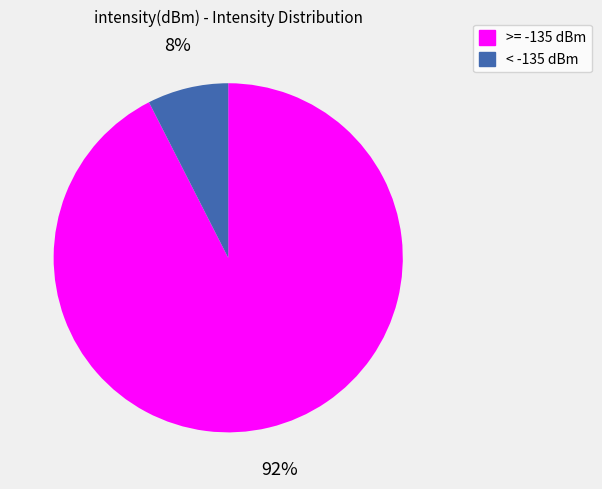

Does any single category account for the majority?

Yes